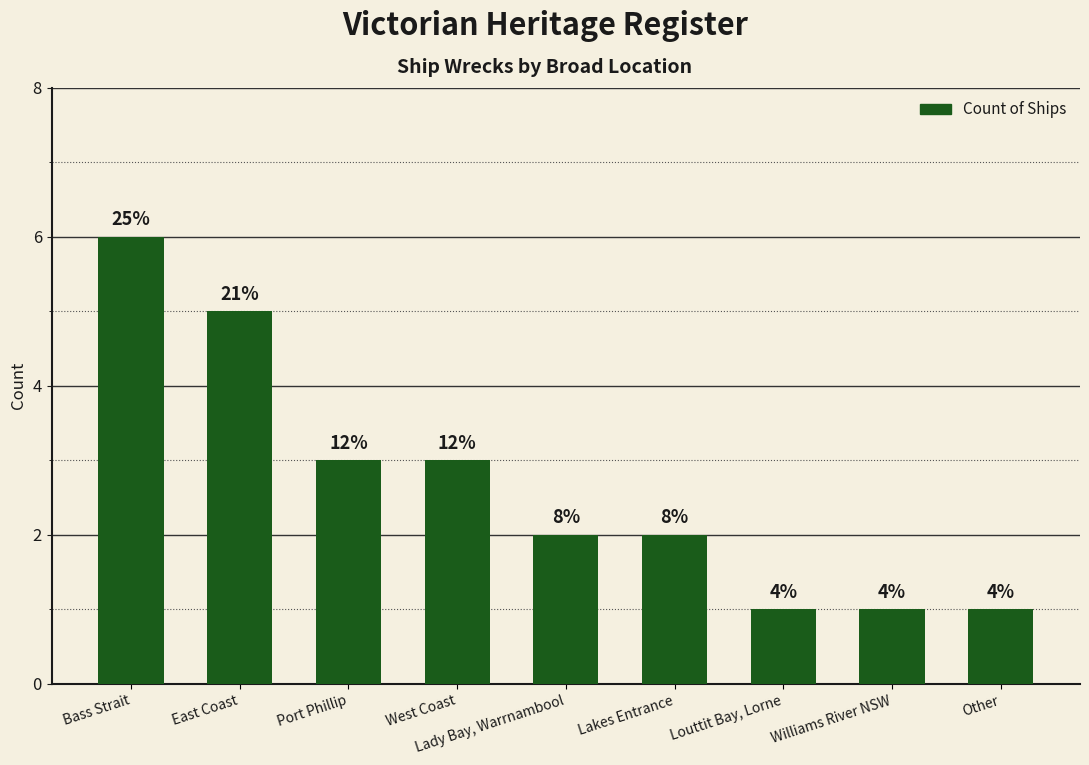

What is the average value?

3